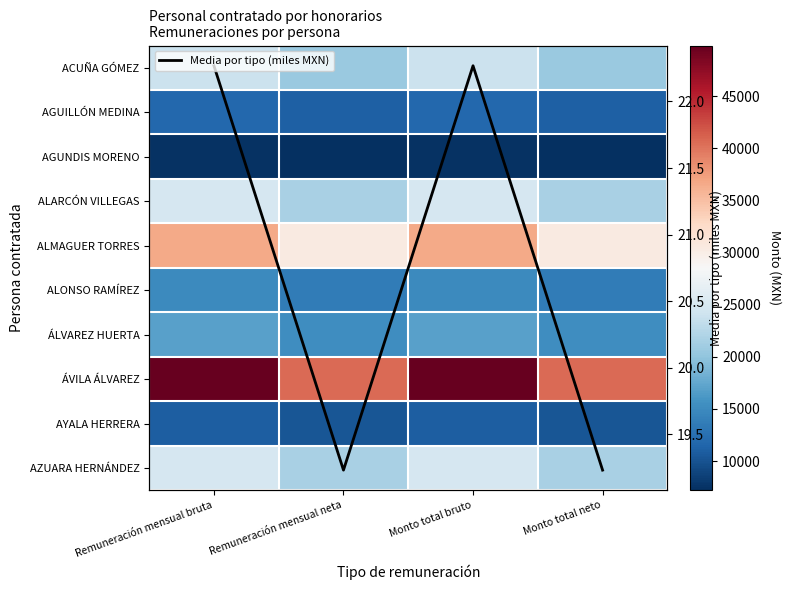

In Media por tipo (miles MXN), how many points are lower than both neighbors (excluding endpoints)?

1